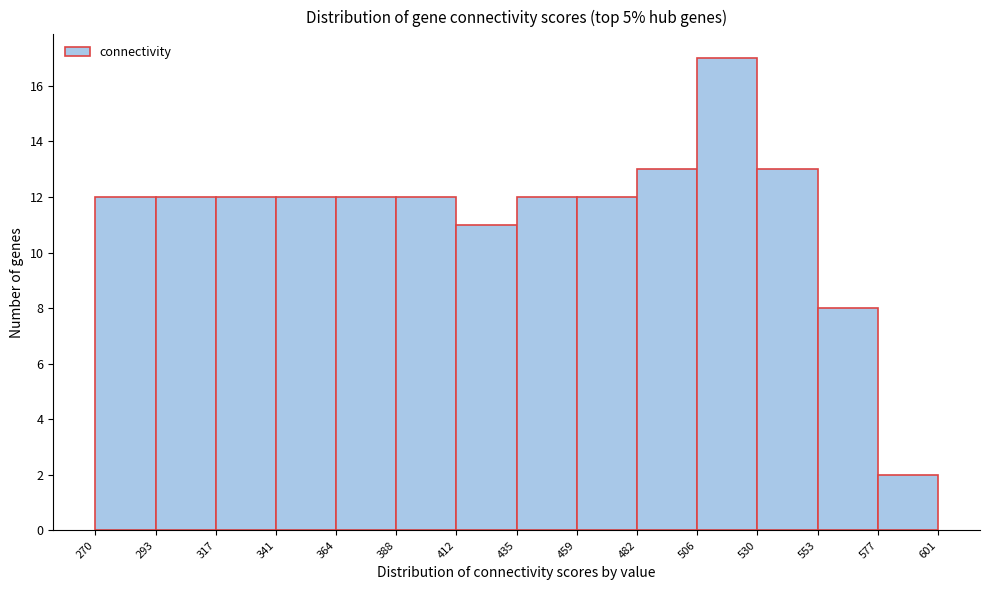

Reading left to right, list every bar in this chart as the range it spans on the x-axis followed by its height. The values are not printed on the chart, so give them approximately, as read against the axis.

270 to 293: 12
293 to 317: 12
317 to 341: 12
341 to 364: 12
364 to 388: 12
388 to 412: 12
412 to 435: 11
435 to 459: 12
459 to 482: 12
482 to 506: 13
506 to 530: 17
530 to 553: 13
553 to 577: 8
577 to 601: 2